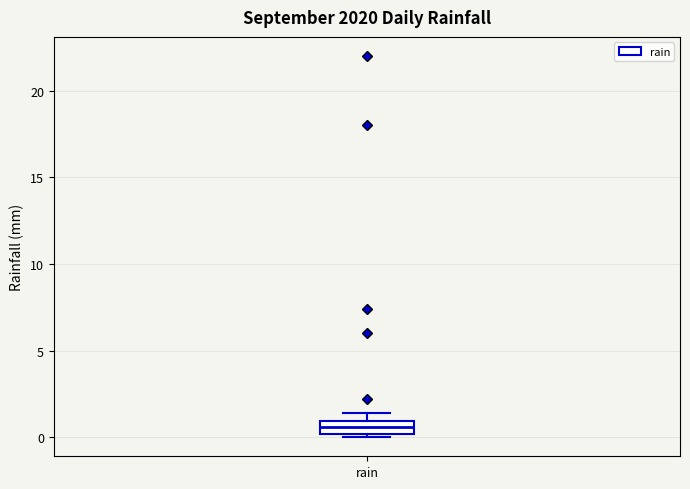

Where is the upper edge of the box for rain on the y-axis? The values are not printed on the chart, so give them approximately, as read against the axis.

1.0